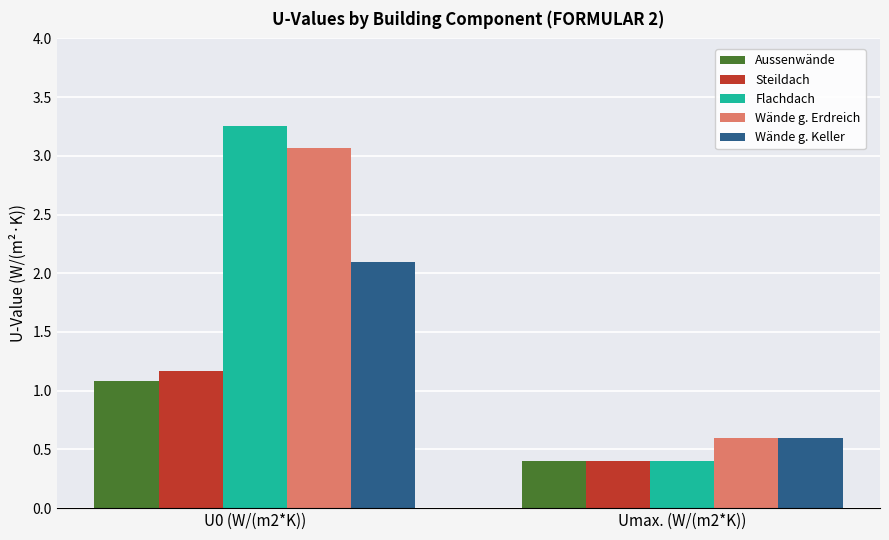

What is the label of the 2nd bar from the right?

U0 (W/(m2*K))